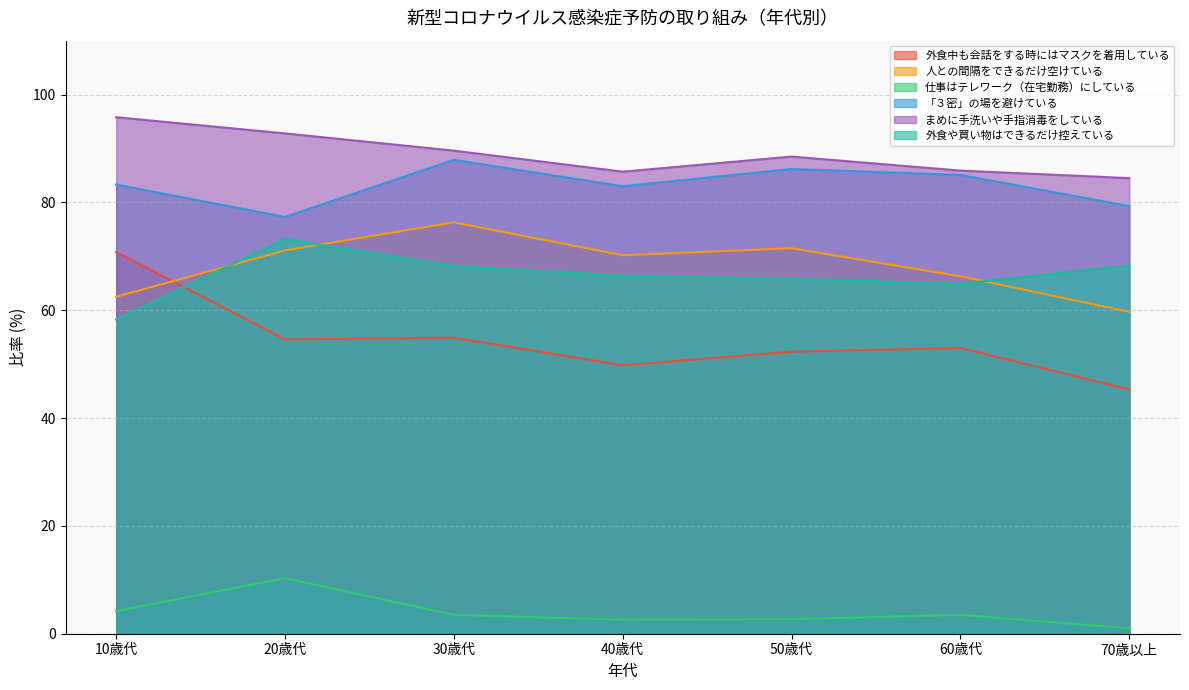

True or false: 仕事はテレワーク（在宅勤務）にしている and 外食や買い物はできるだけ控えている intersect in this chart.

False